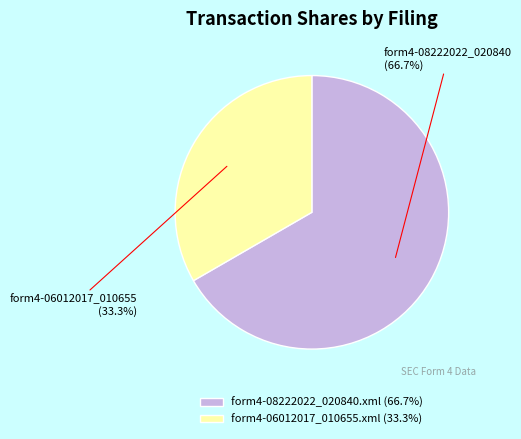

The form4-08222022_020840.xml slice represents 99% of the pie. True or false?

False